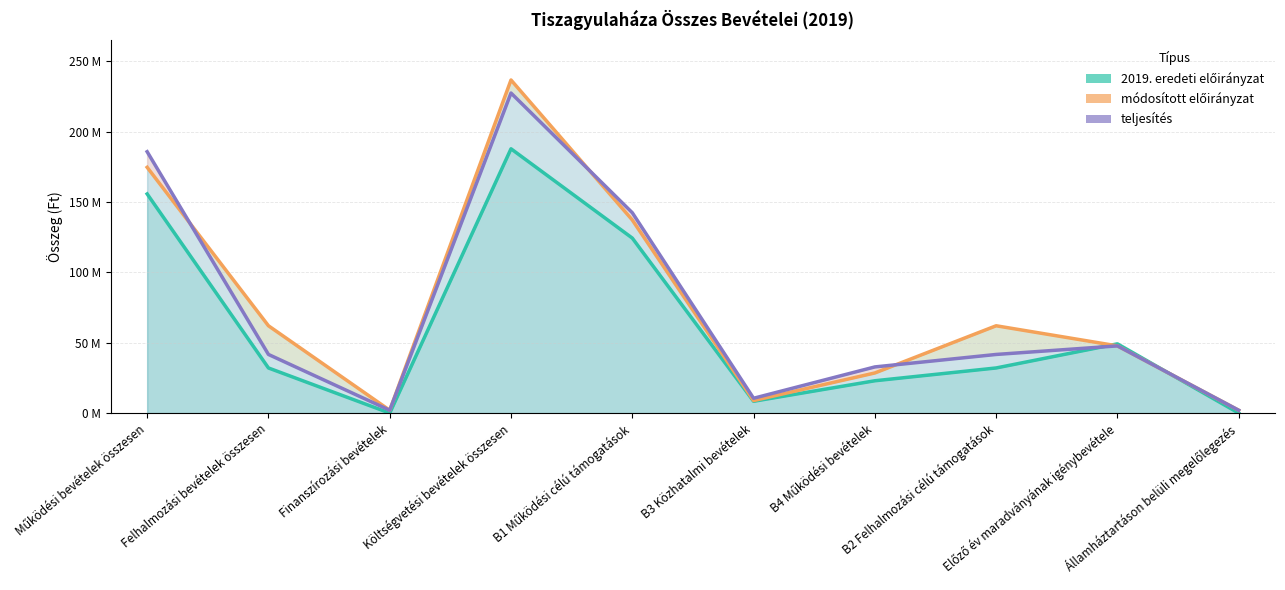

What is the label of the 10th point from the left?

Államháztartáson belüli megelőlegezés